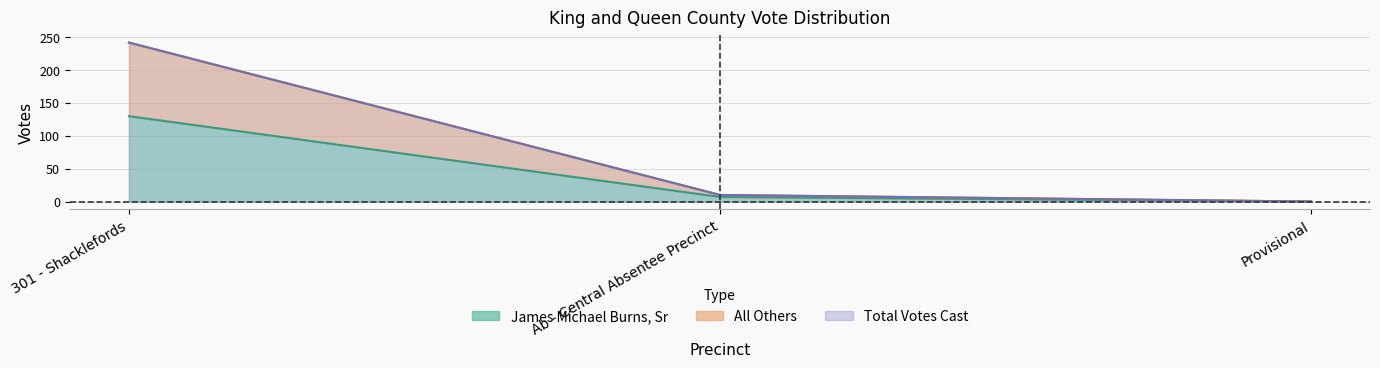

Does the chart display data point markers on the line(s)?

No